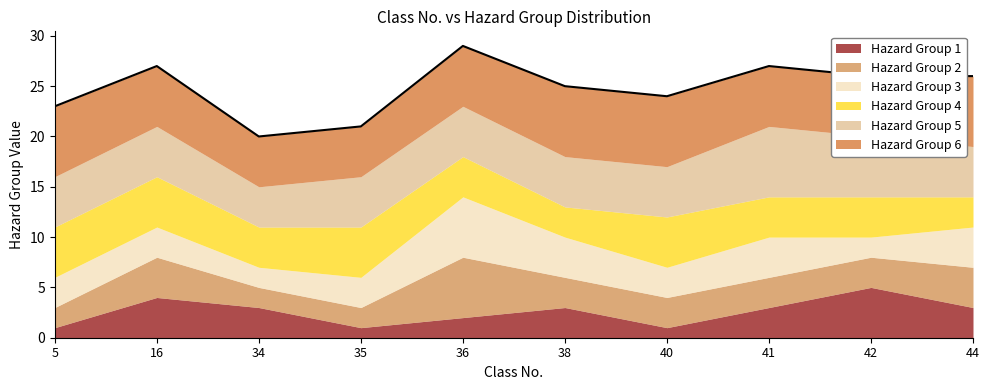

Does the chart display data point markers on the line(s)?

No